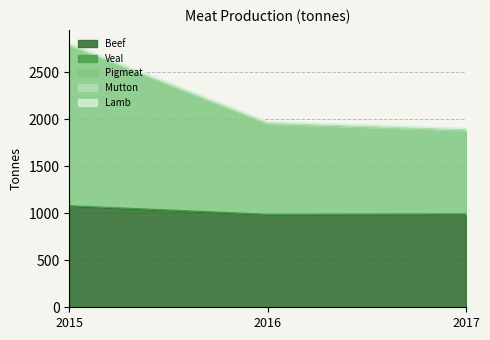

Is the value of Pigmeat at 2017 greater than the value of Mutton at 2016?

Yes